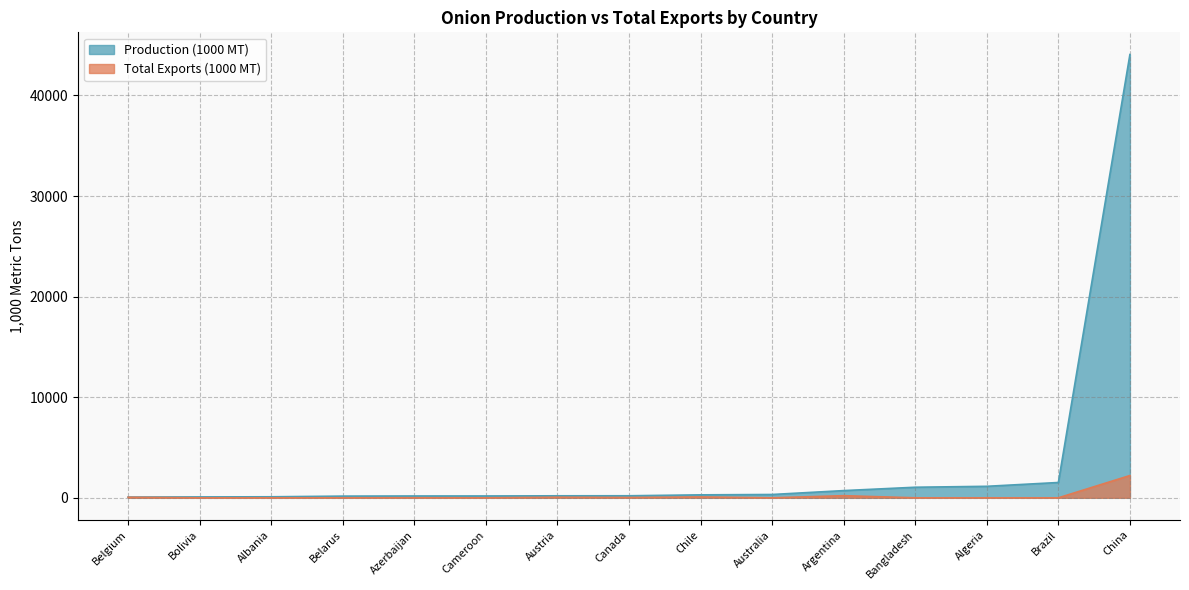

Does the chart display data point markers on the line(s)?

No